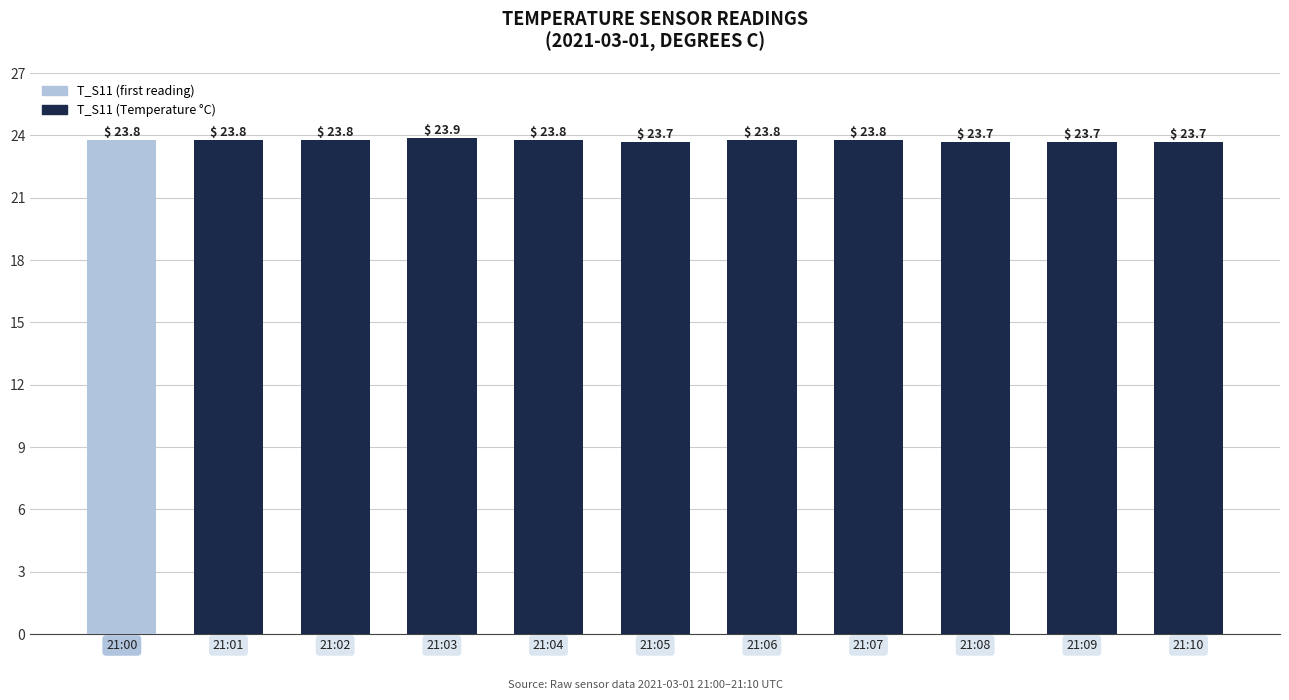

Is it true that the value at 21:10 is 36.5?

False